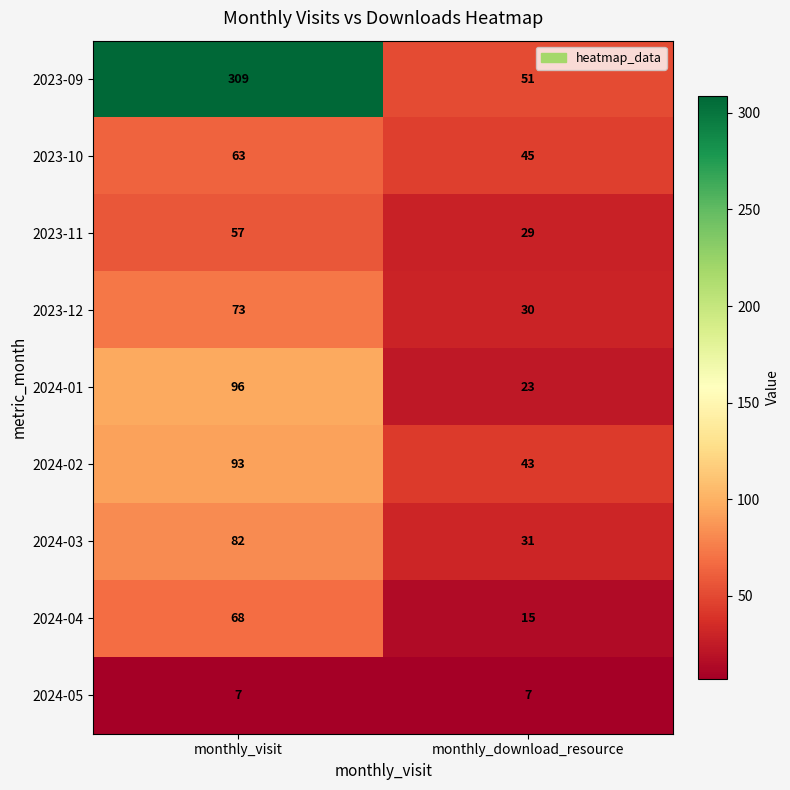

Where is 2024-01 nearest to the value 59?

monthly_download_resource